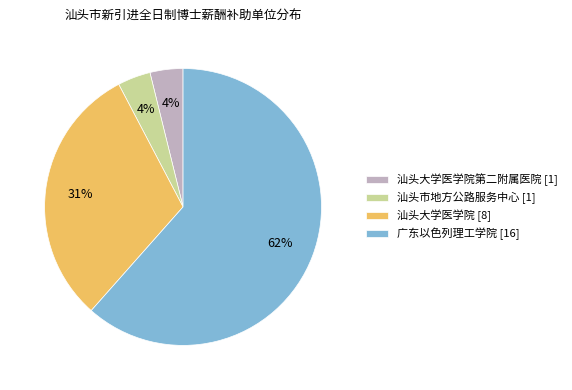

Is the sum of 汕头大学医学院 [8] and 汕头市地方公路服务中心 [1] greater than half?

No